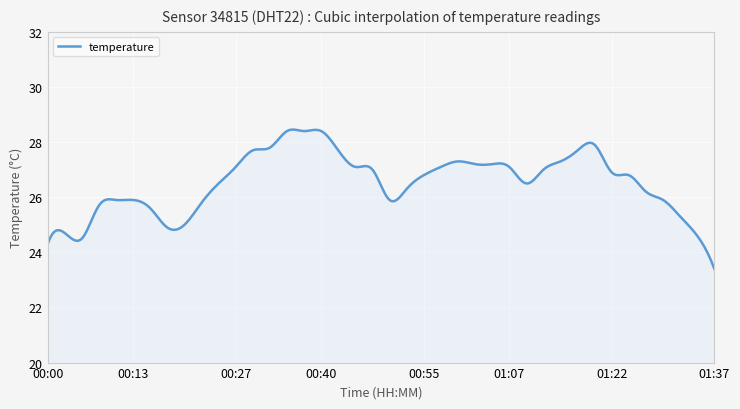

How many lines are shown in the chart?

1